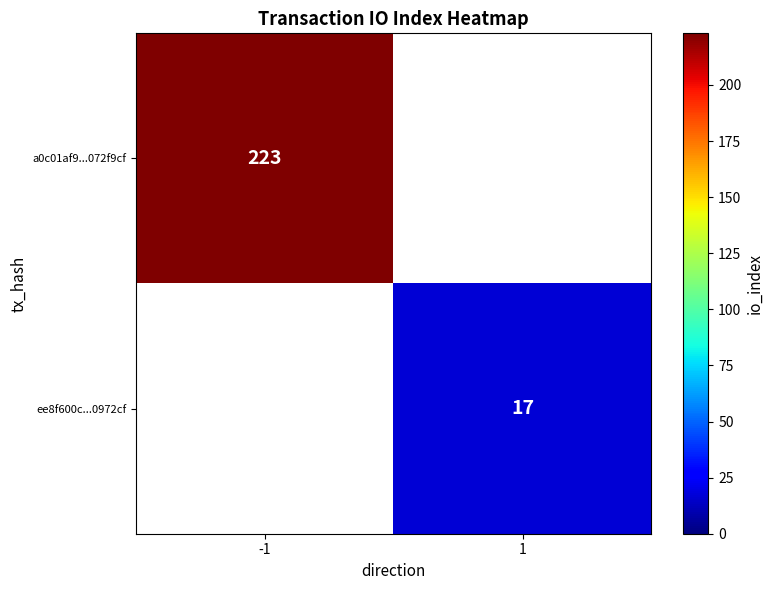

At how many categories does at least one series exceed 209?

1